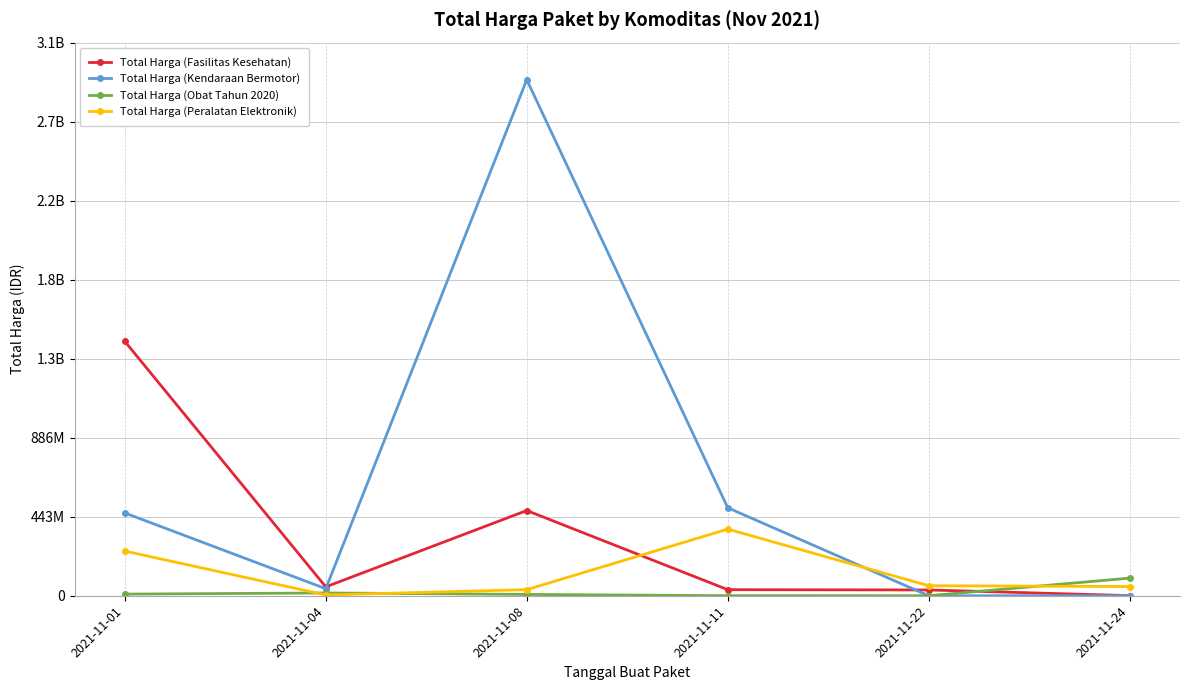

Read the Total Harga (Fasilitas Kesehatan) value at 2021-11-24, to the nearest 100.

577900